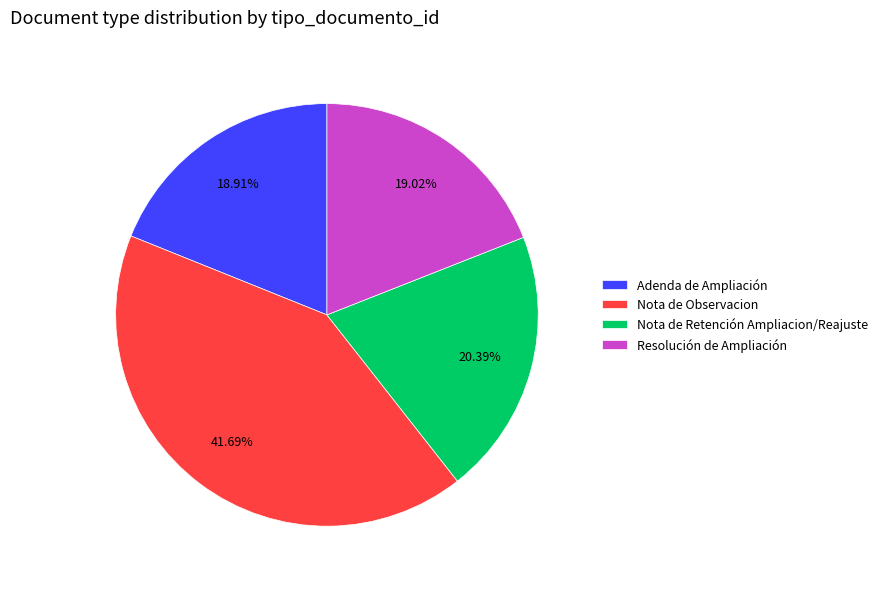

Is there a majority slice in this chart?

No